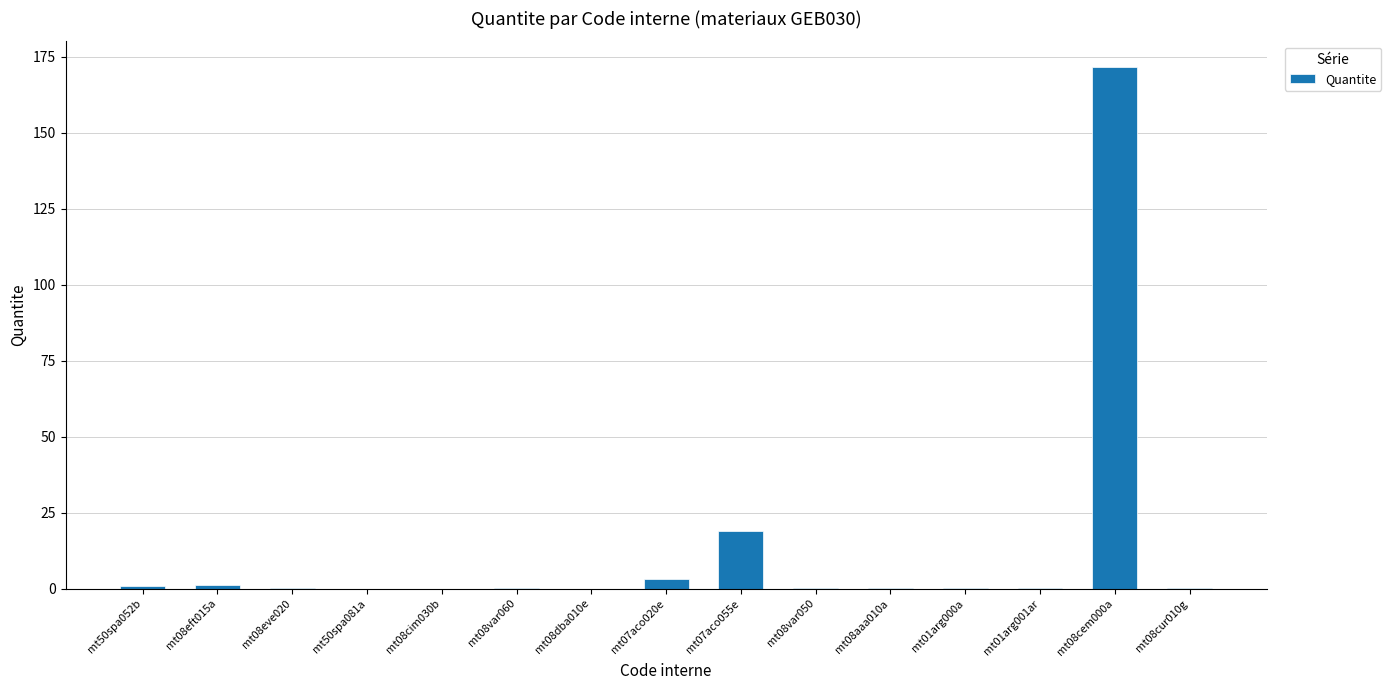

Which has a higher value, mt08var050 or mt07aco055e?

mt07aco055e